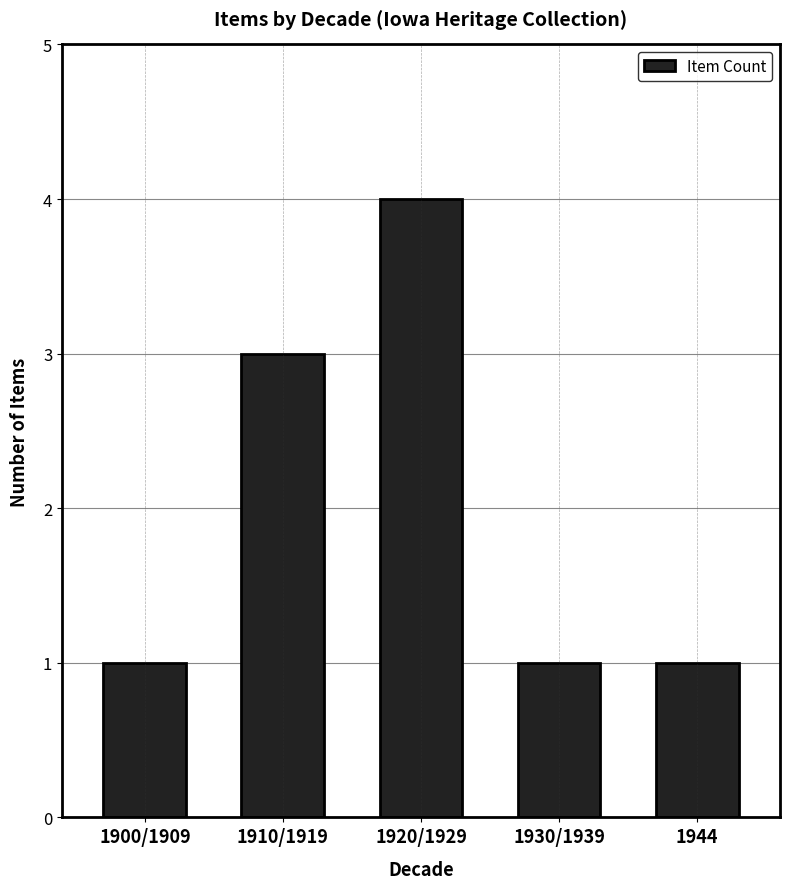

What is the value of the 2nd bar from the left?

3